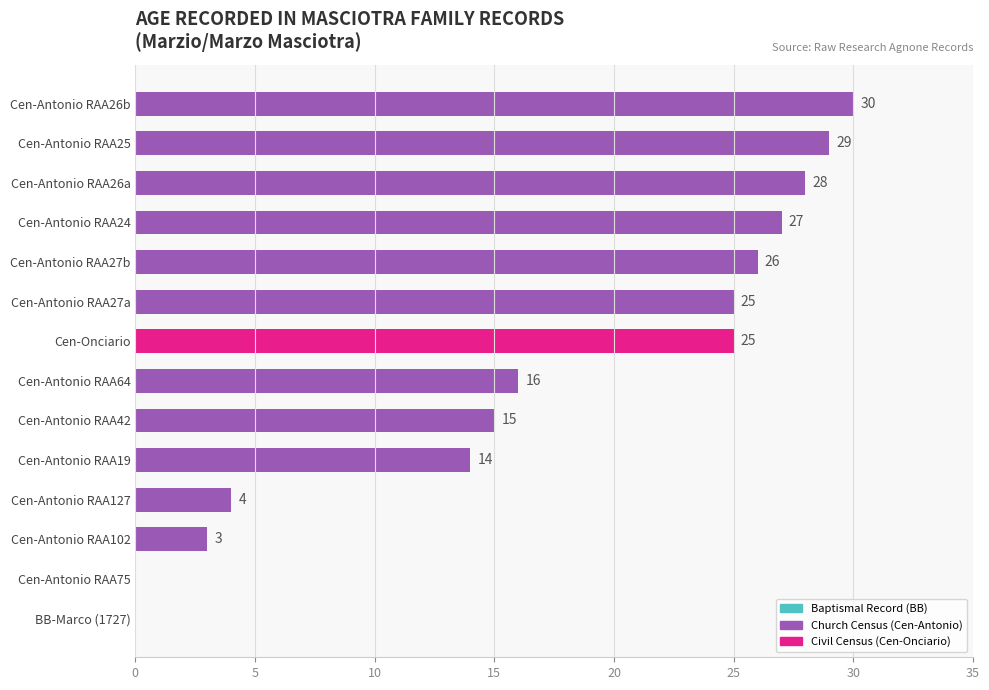

Reading bottom to top, transcribe all the data shown in this chart.

BB-Marco (1727)=0	Cen-Antonio RAA75=0	Cen-Antonio RAA102=3	Cen-Antonio RAA127=4	Cen-Antonio RAA19=14	Cen-Antonio RAA42=15	Cen-Antonio RAA64=16	Cen-Onciario=25	Cen-Antonio RAA27a=25	Cen-Antonio RAA27b=26	Cen-Antonio RAA24=27	Cen-Antonio RAA26a=28	Cen-Antonio RAA25=29	Cen-Antonio RAA26b=30